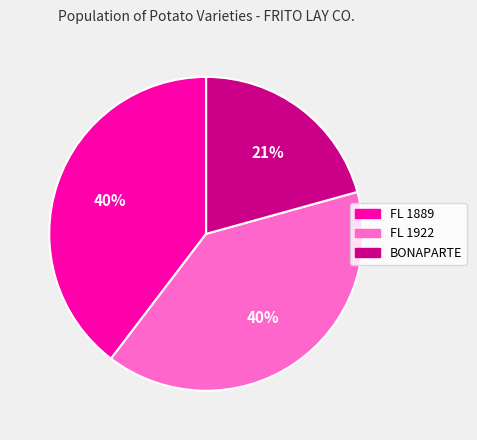

How many slices are in this pie chart?

3